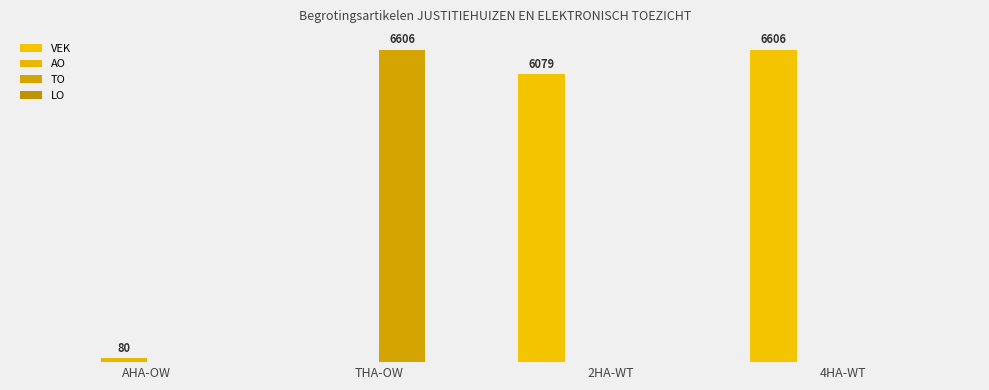

At which label does TO reach its peak?

THA-OW